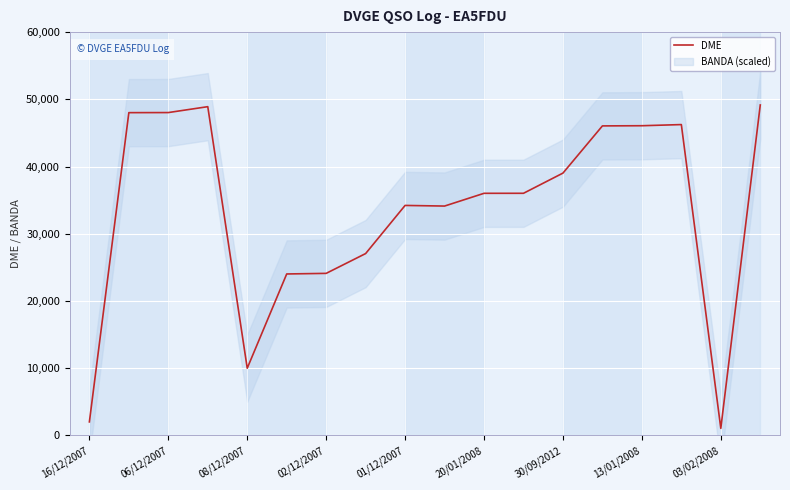

True or false: DME has a value of 12158 at 13/01/2008.

False